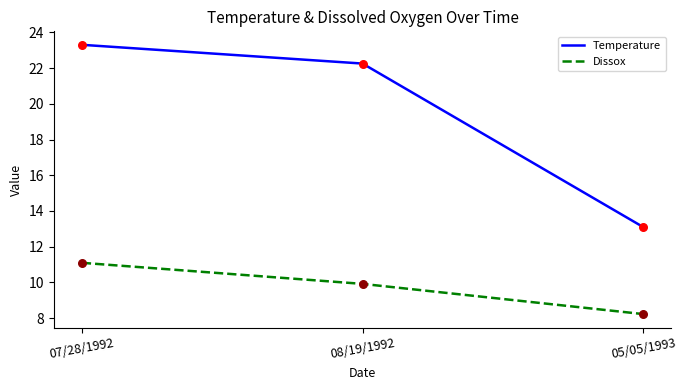

Which series has the largest total across all categories?

Temperature